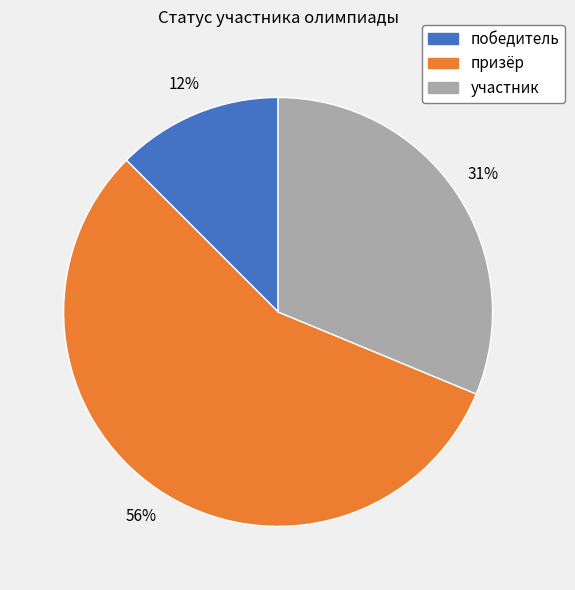

What is the ratio of the value at призёр to the value at участник?

1.8